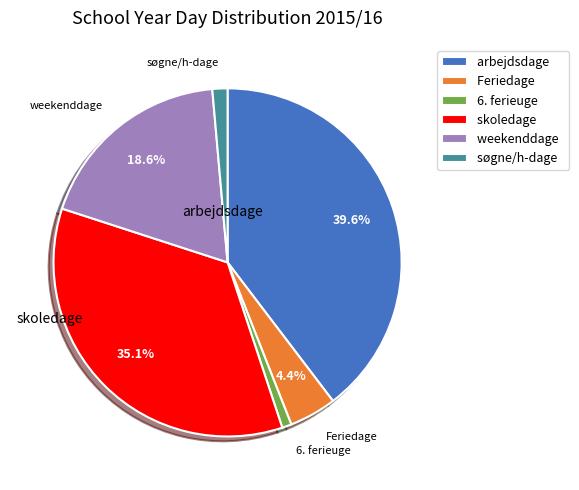

Rank the categories by value from lowest to highest.

6. ferieuge, søgne/h-dage, Feriedage, weekenddage, skoledage, arbejdsdage